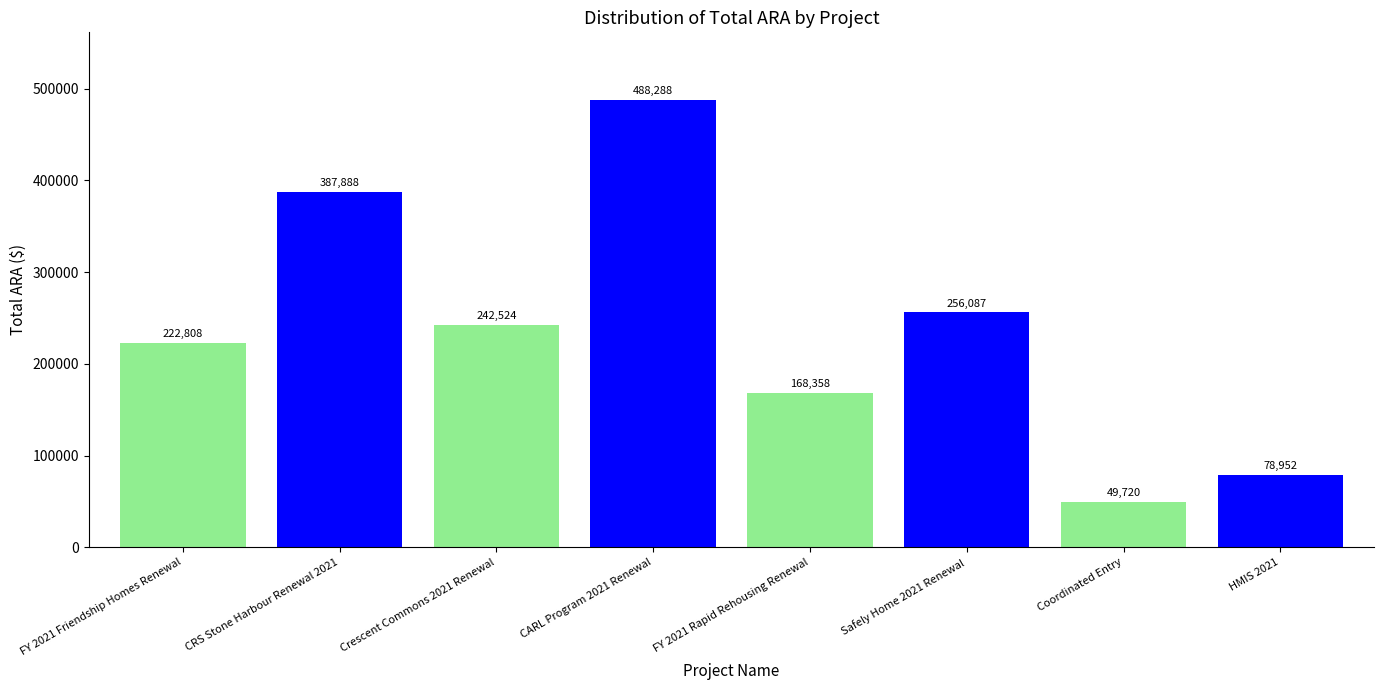

Rank the categories by value from lowest to highest.

Coordinated Entry, HMIS 2021, FY 2021 Rapid Rehousing Renewal, FY 2021 Friendship Homes Renewal, Crescent Commons 2021 Renewal, Safely Home 2021 Renewal, CRS Stone Harbour Renewal 2021, CARL Program 2021 Renewal